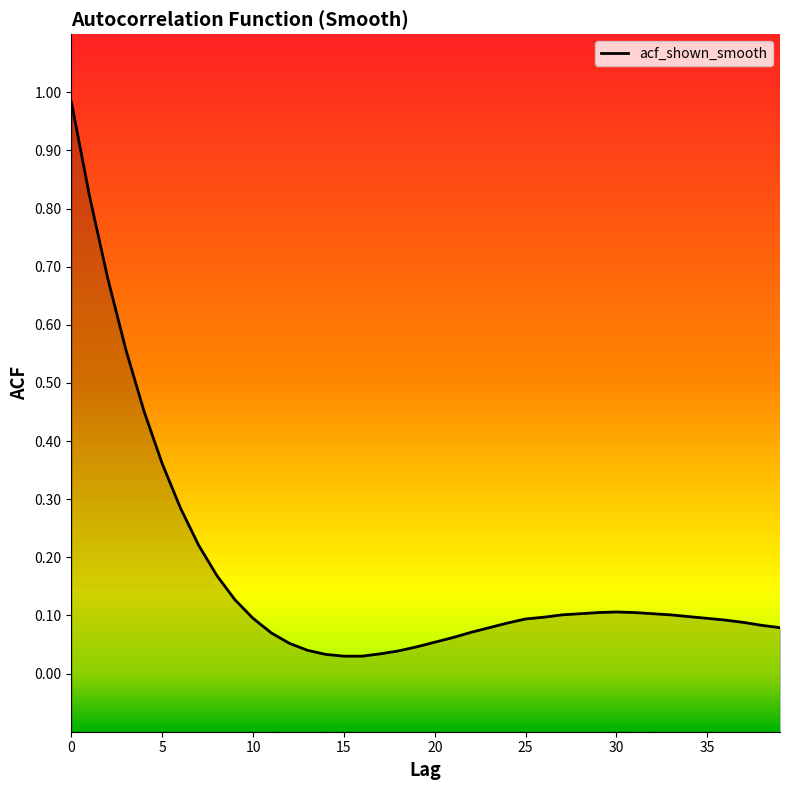

What is the difference between the values at 12 and 30?

0.1